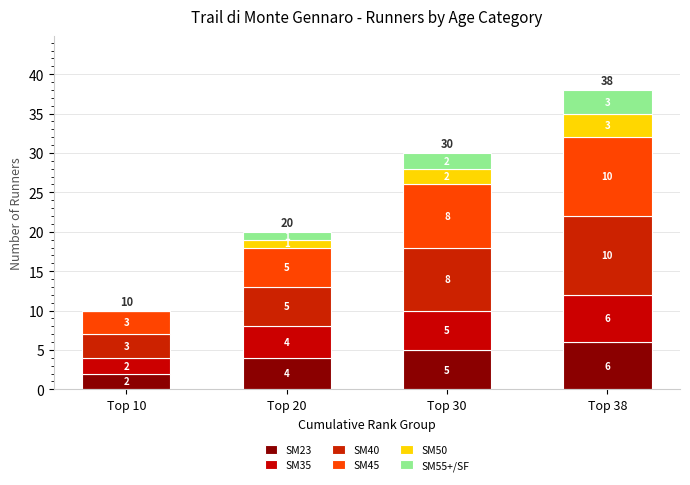

Does the chart contain stacked bars?

Yes